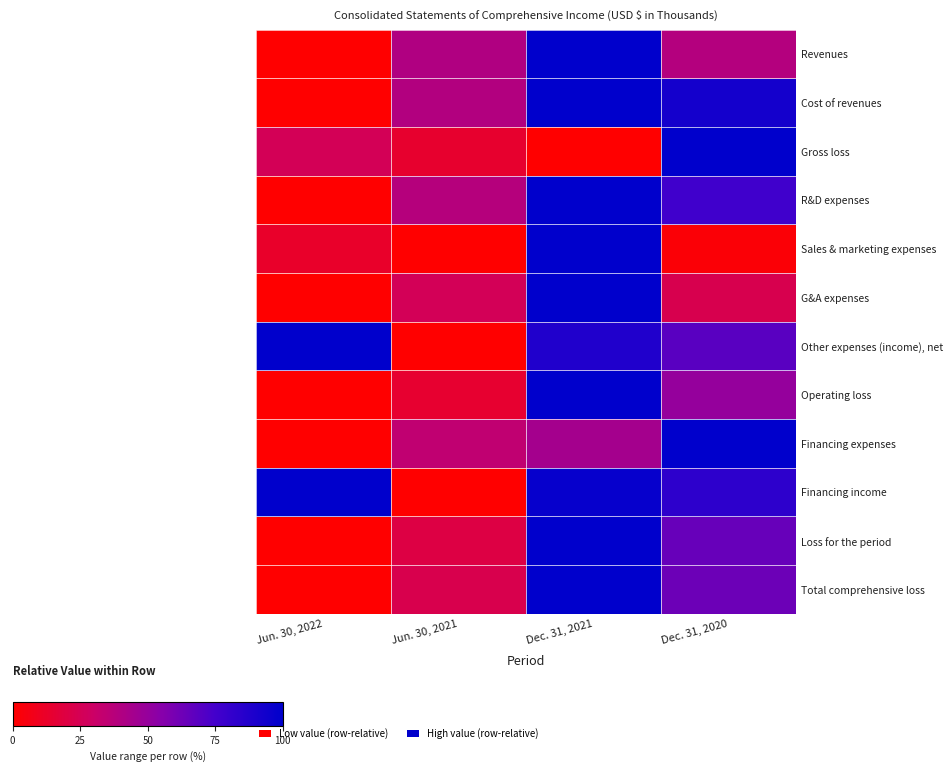

List the labels in order of Financing expenses value, smallest first.

Jun. 30, 2022, Jun. 30, 2021, Dec. 31, 2021, Dec. 31, 2020